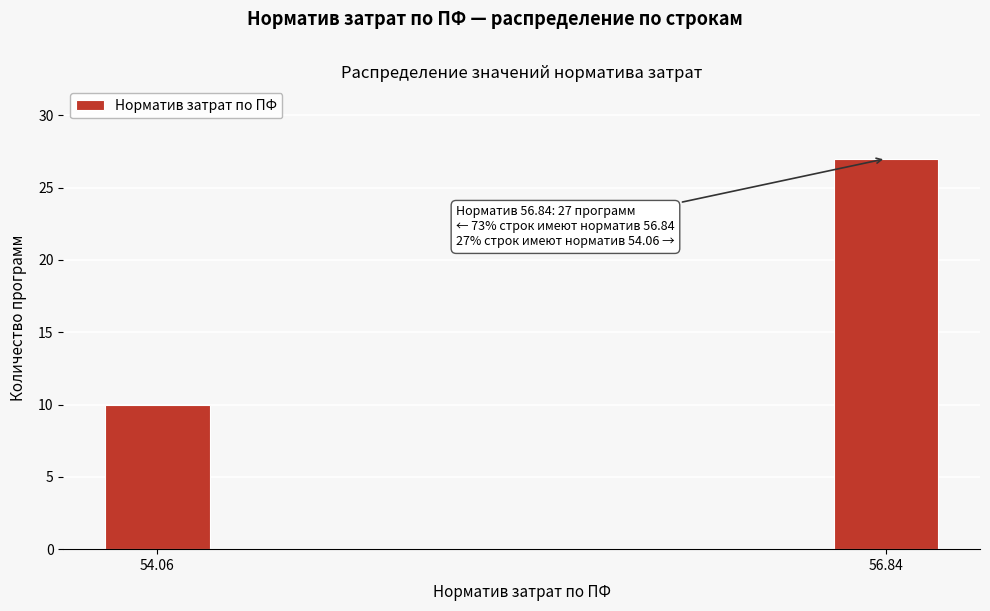

Reading right to left, extract all data points from this chart.

27	10